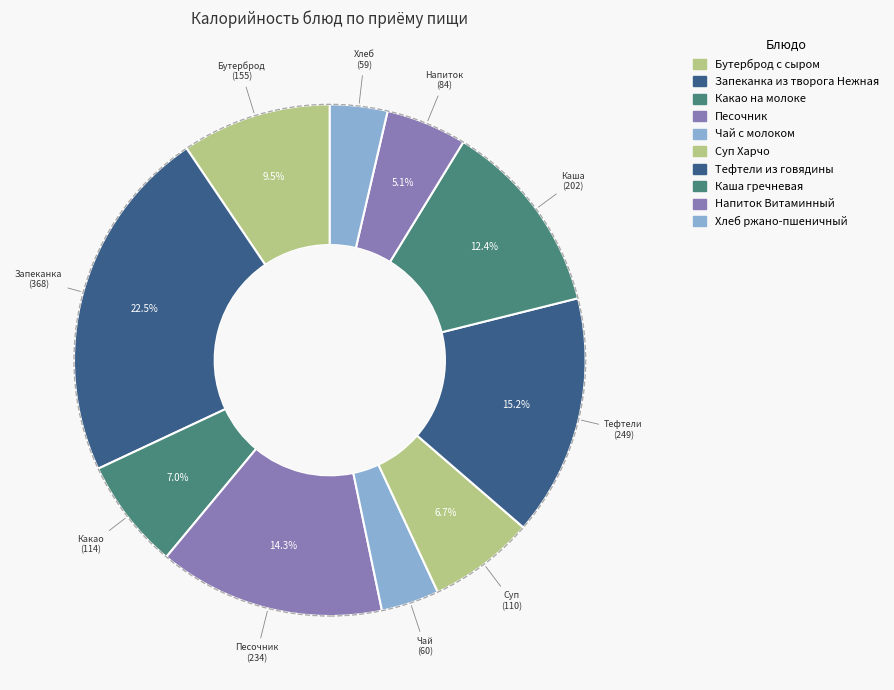

Count the number of slices in the pie.

10